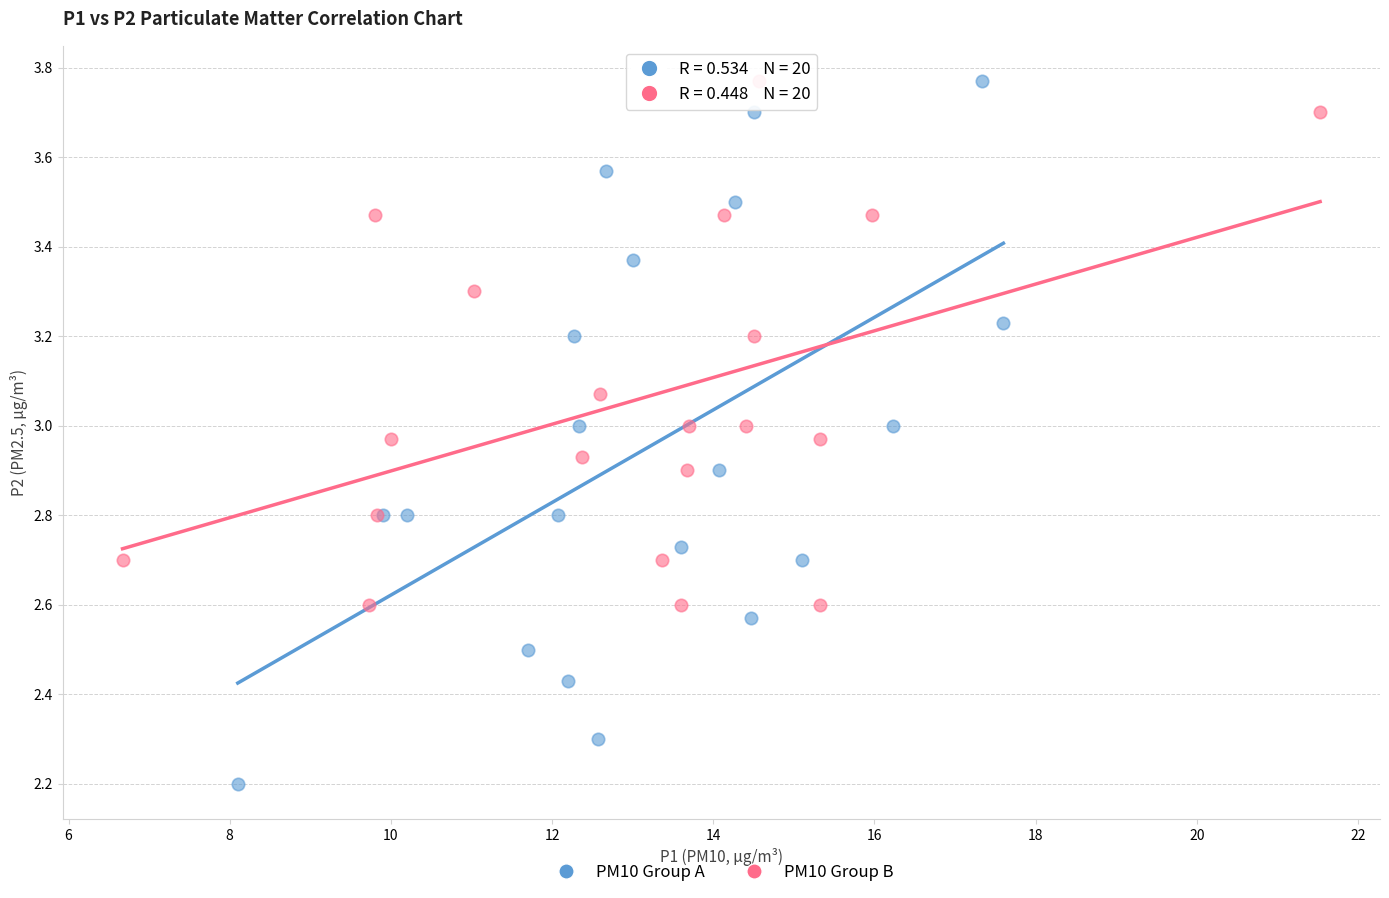

Which series has the largest Y range (max minus min)?

PM10 Group A